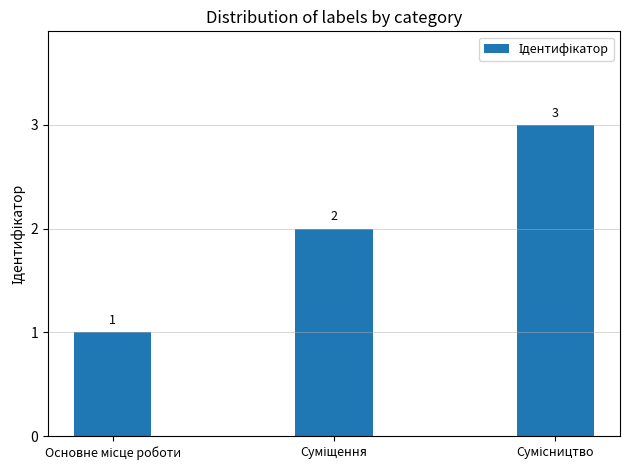

What is the value of the 2nd bar from the left?

2